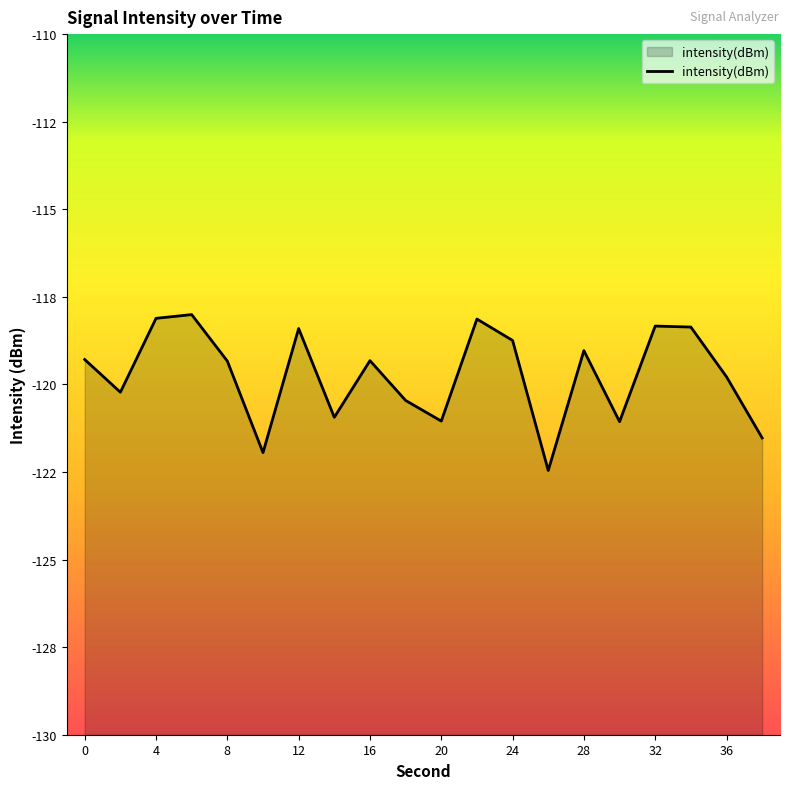

Reading left to right, list all the values displayed in this chart.

-119.3	-120.2	-118.1	-118.0	-119.3	-121.9	-118.4	-120.9	-119.3	-120.5	-121.0	-118.1	-118.7	-122.5	-119.0	-121.1	-118.3	-118.4	-119.8	-121.5